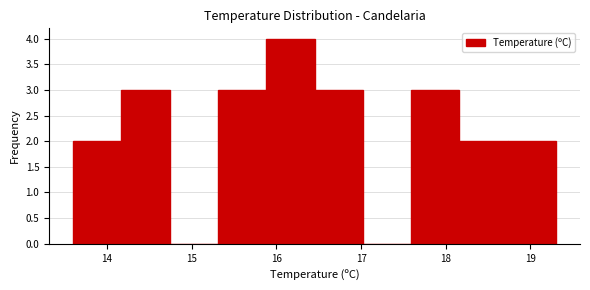

Reading left to right, transcribe this chart: for each bar, give the range it covers on the x-axis and its height. Neither the bar edges nor the heights are printed on the chart, so give them approximately, as read against the axes.

13.60 to 14.17: 2
14.17 to 14.74: 3
14.74 to 15.31: 0
15.31 to 15.88: 3
15.88 to 16.45: 4
16.45 to 17.02: 3
17.02 to 17.59: 0
17.59 to 18.16: 3
18.16 to 18.73: 2
18.73 to 19.30: 2